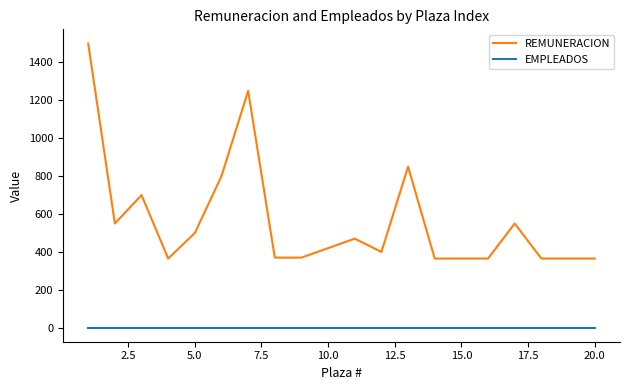

True or false: REMUNERACION and EMPLEADOS cross at least once.

False